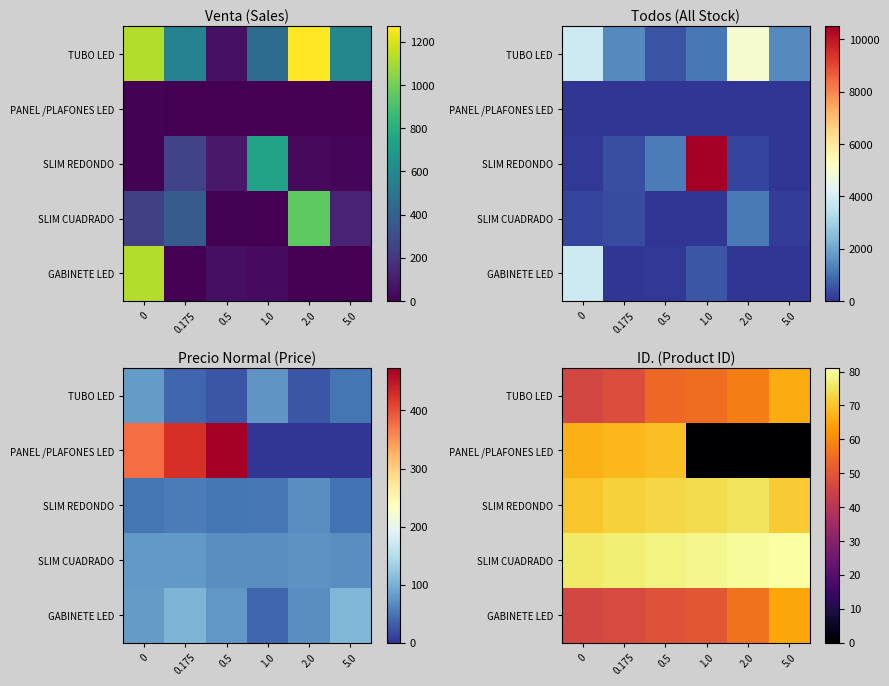

How many distinct data groups are displayed?

5